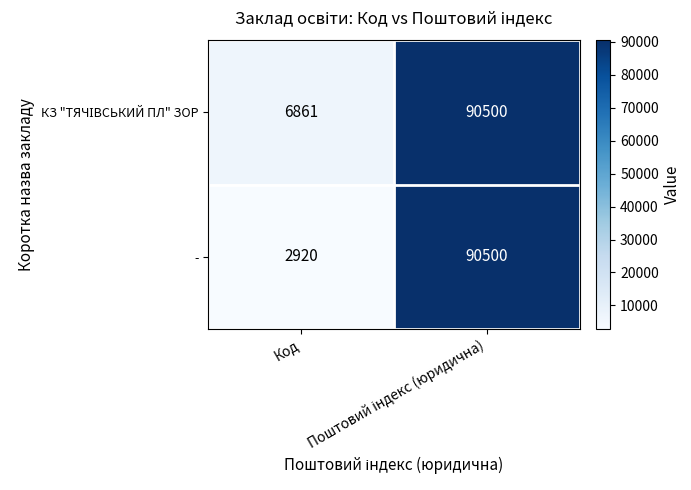

Read the - value at Код.

2920